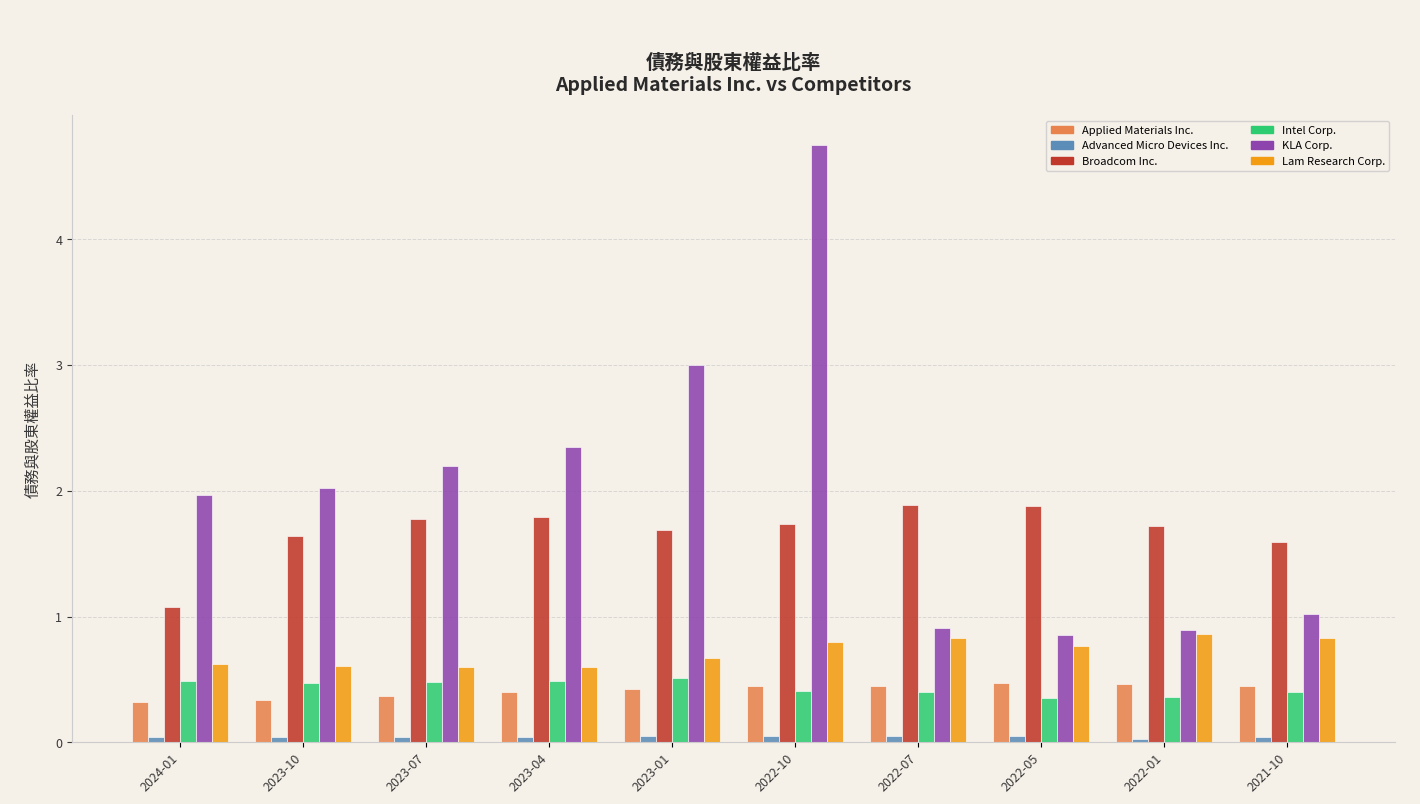

Which label corresponds to the largest value in the chart?

2022-10